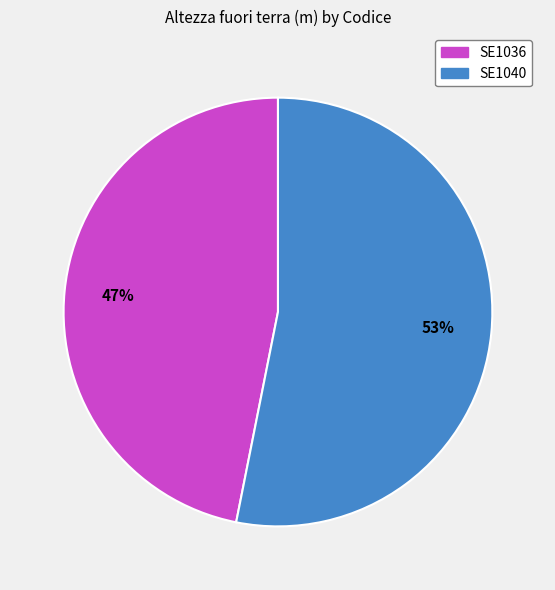

To the nearest percent, what portion does SE1040 represent?

53%